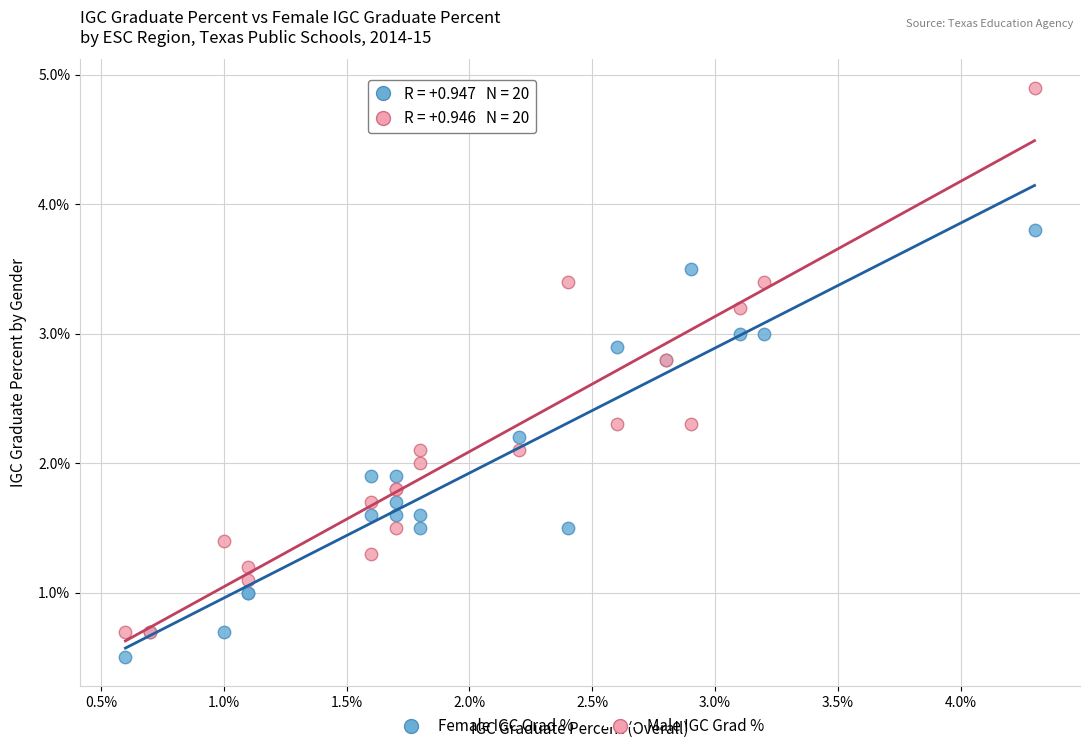

Which series contains the lowest Y value?

Female IGC Grad %